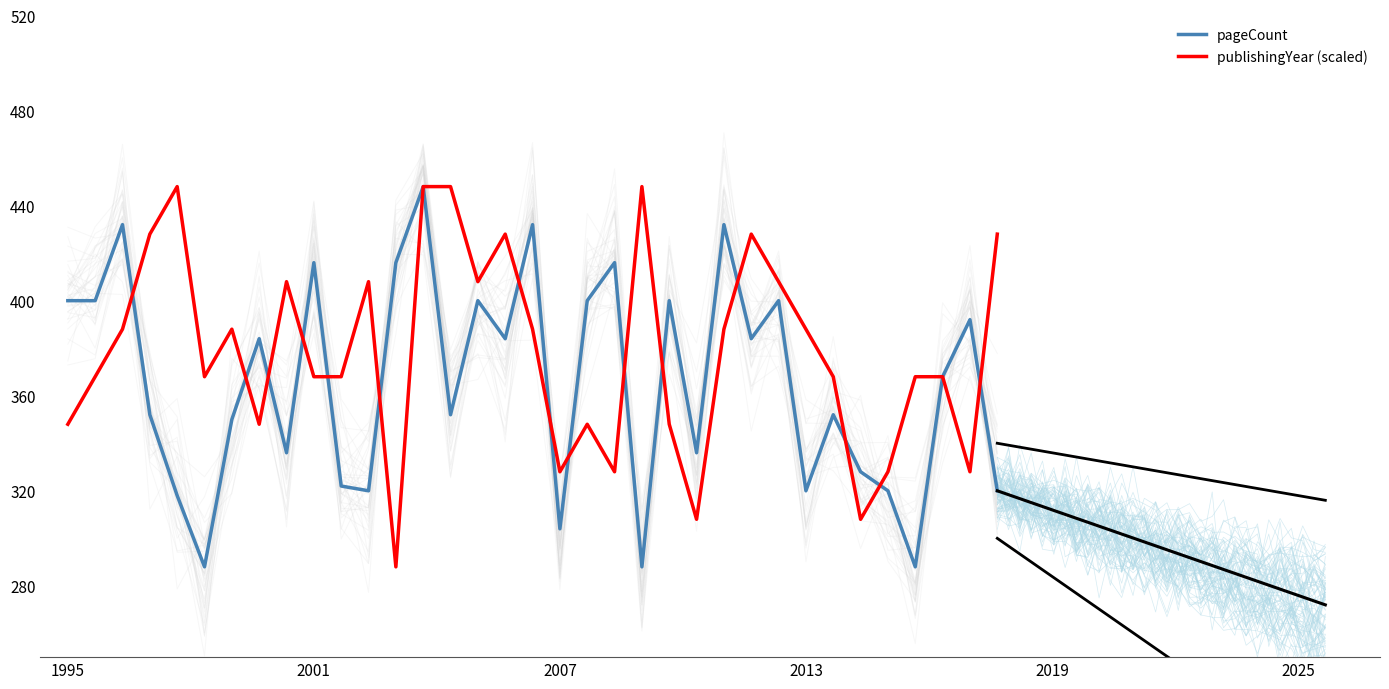

What is the lowest value of the pageCount series?

288